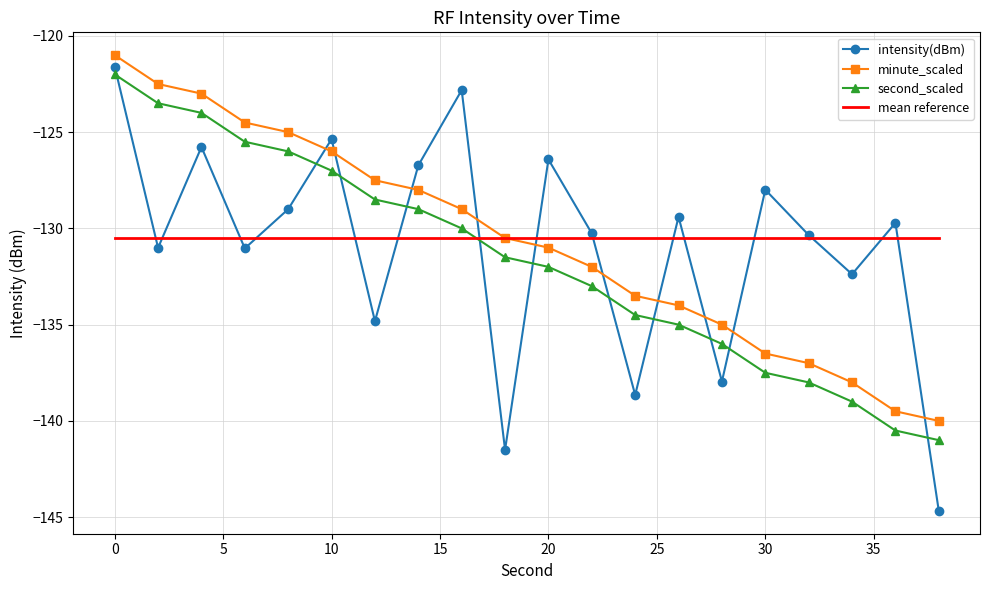

Which series ends up on top after the final intersection of second_scaled and mean reference?

mean reference